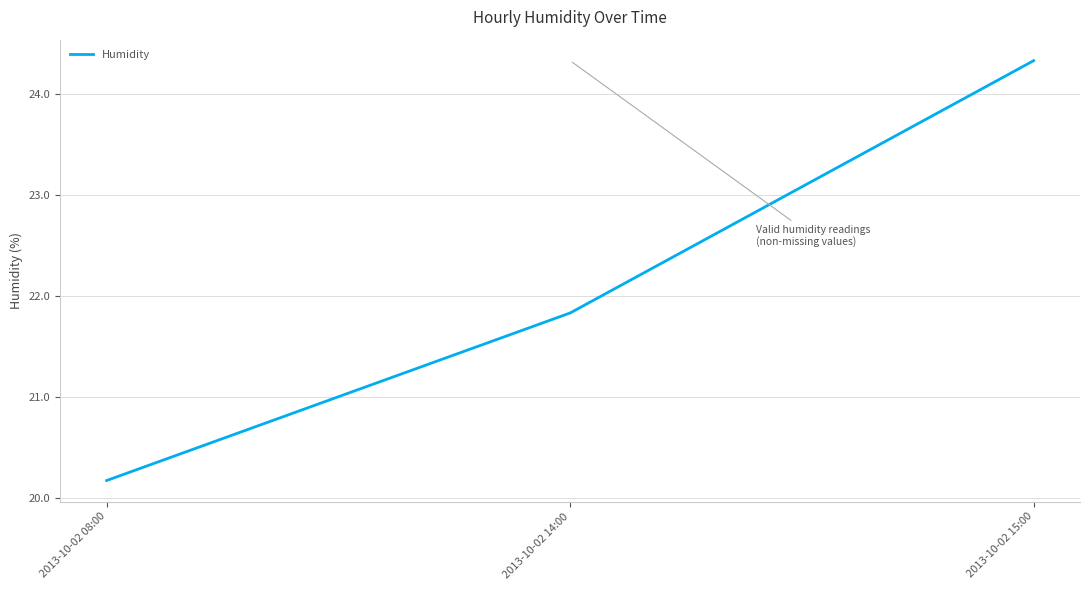

Which category has the lowest value across all series?

2013-10-02 08:00